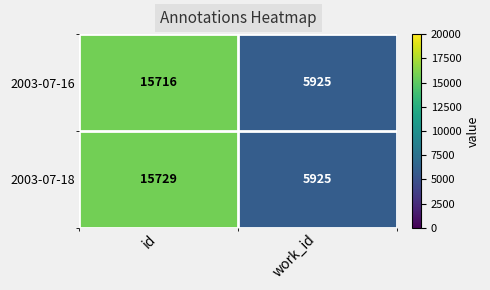

Which series has the widest spread of values?

2003-07-18